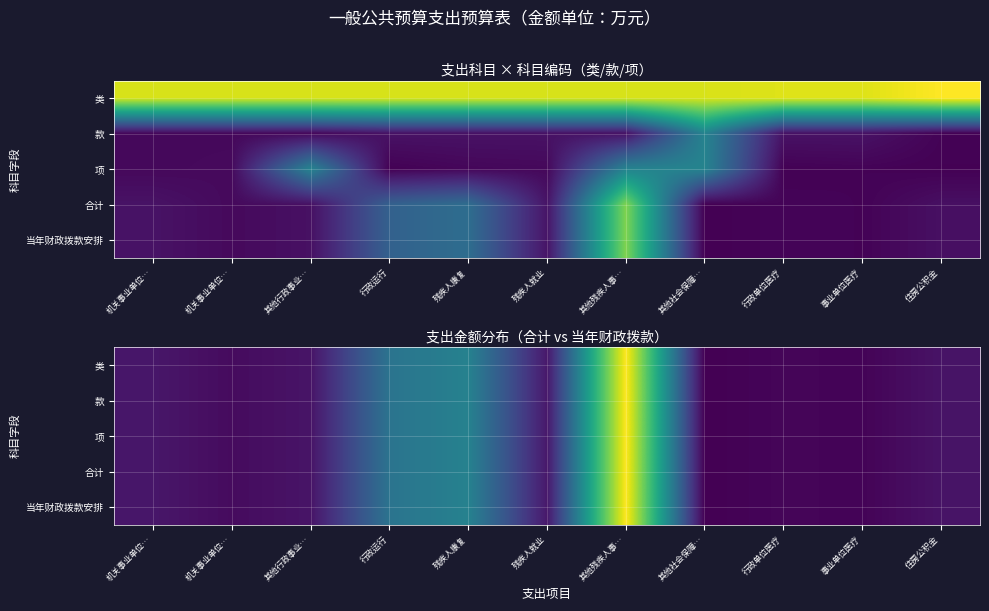

At which label is 类 closest to 89?

残疾人康复